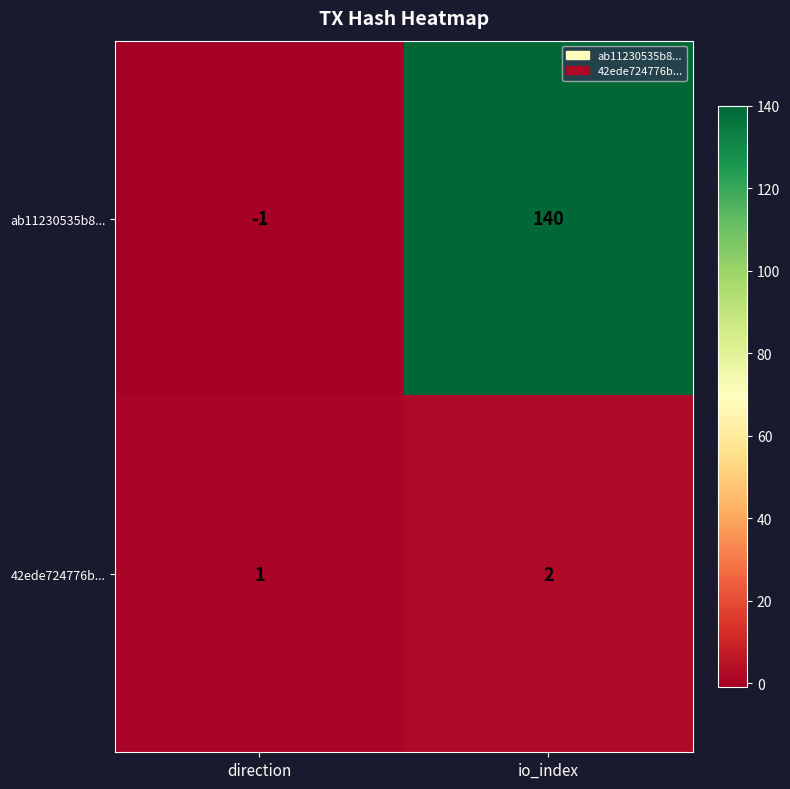

What is the spread (max minus min) of values at direction?

2